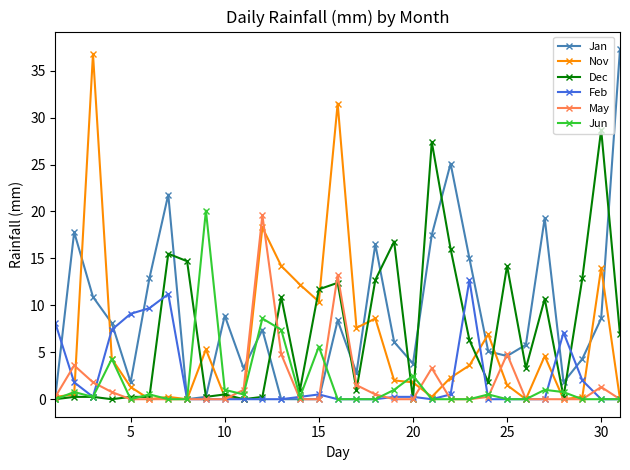

In Nov, how many points are higher than both neighbors (excluding endpoints)?

9